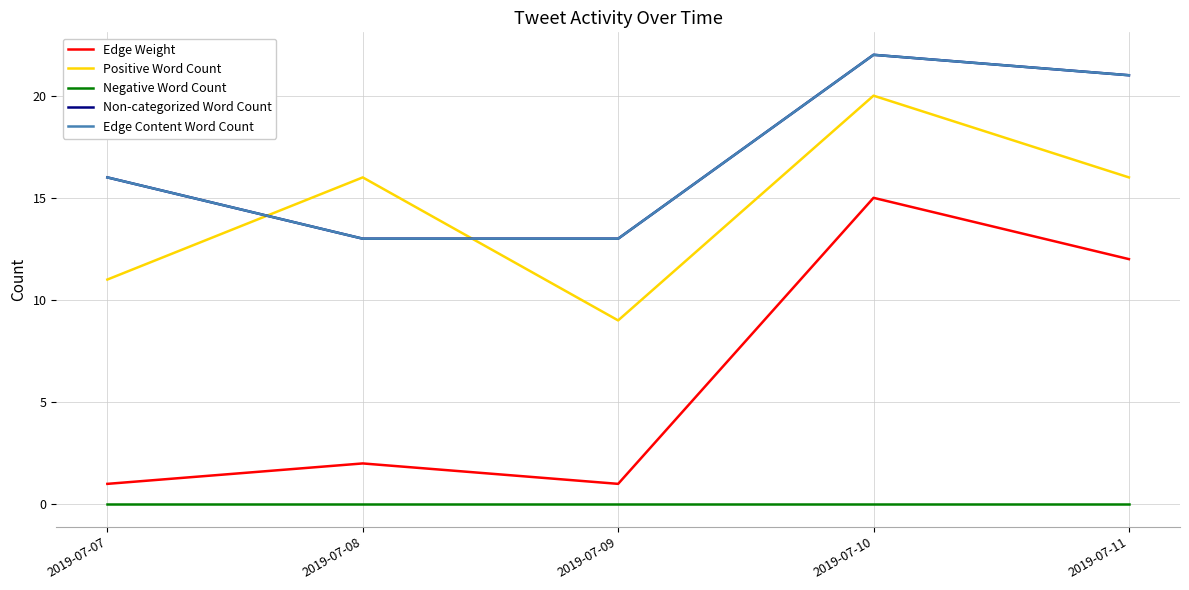

List the series in order of their peak value, lowest first.

Negative Word Count, Edge Weight, Positive Word Count, Non-categorized Word Count, Edge Content Word Count